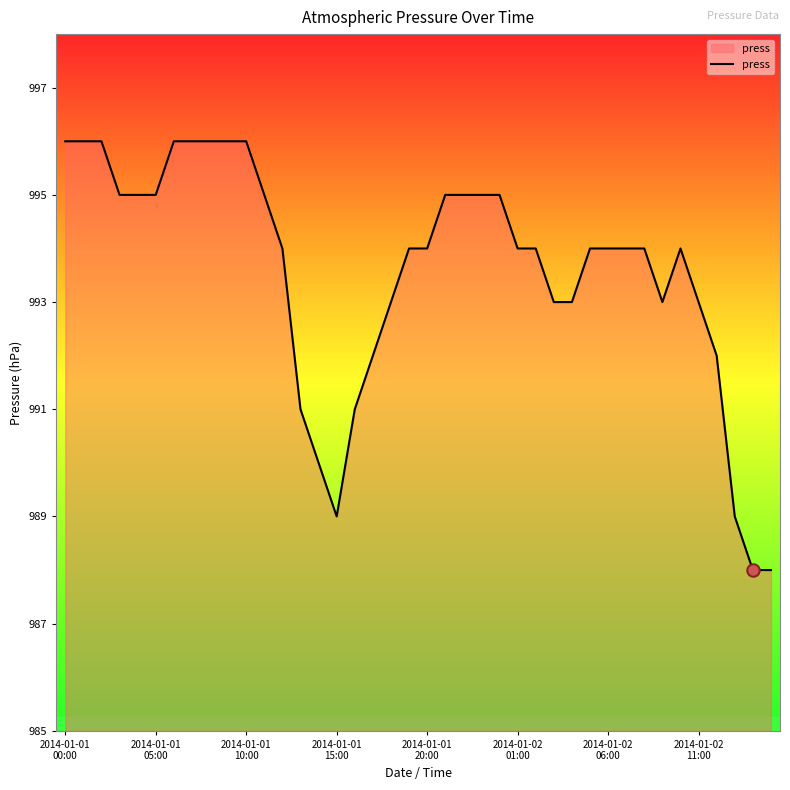

What is the difference between the maximum and minimum values?

8